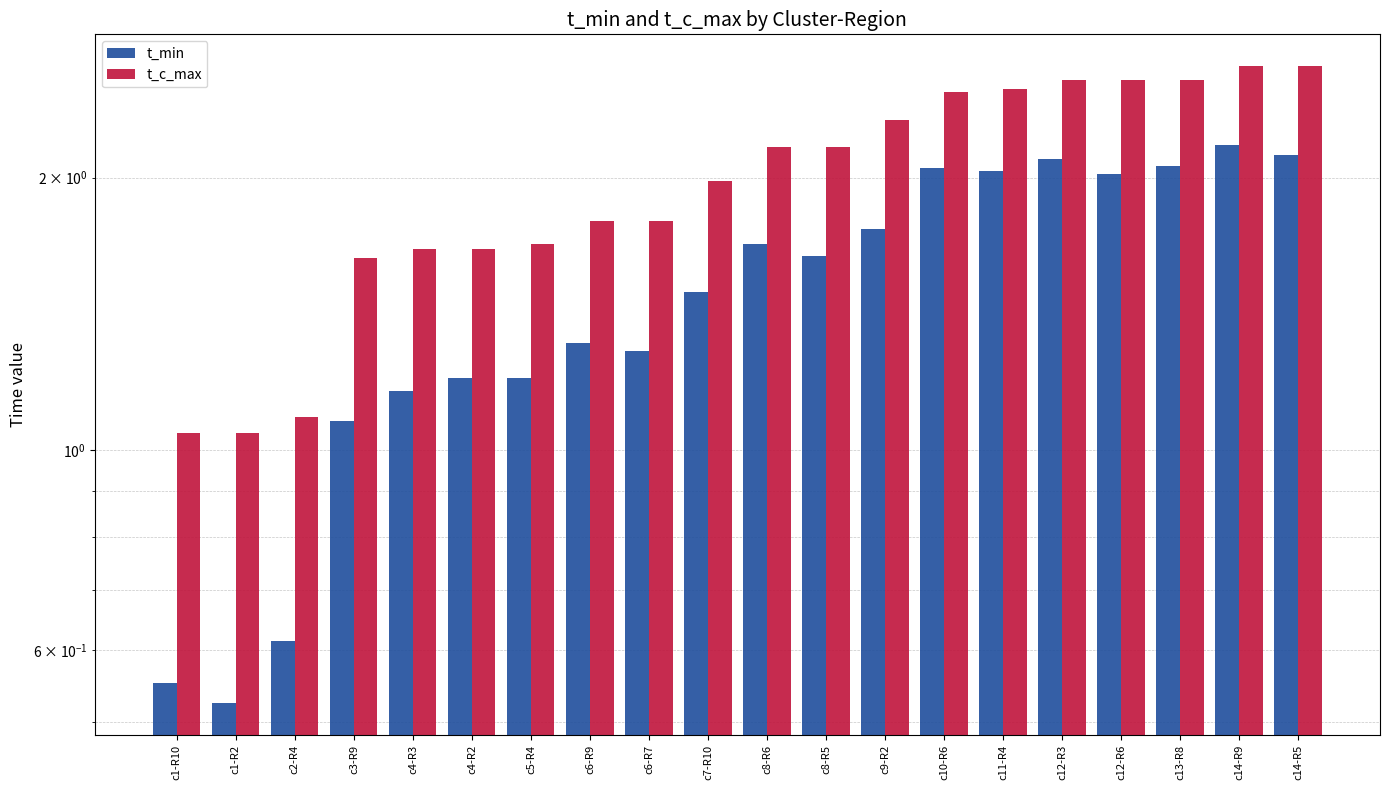

Count the number of categories in the chart.

20